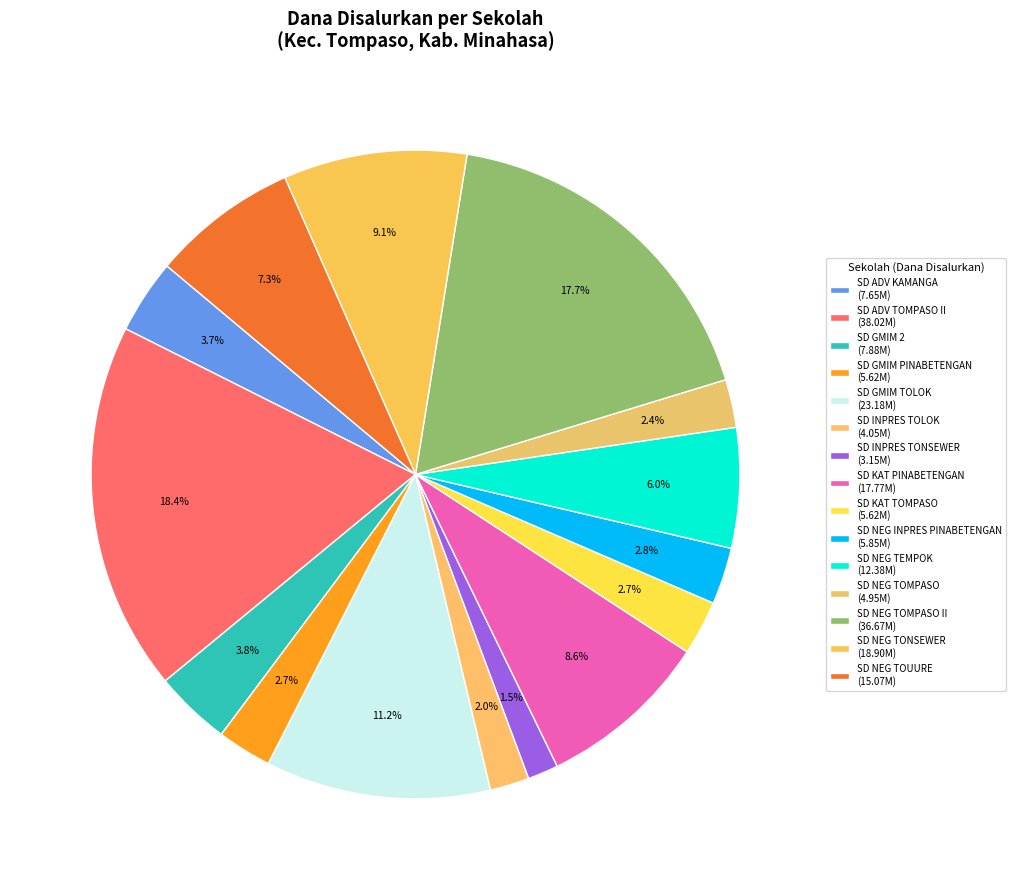

Is there a majority slice in this chart?

No